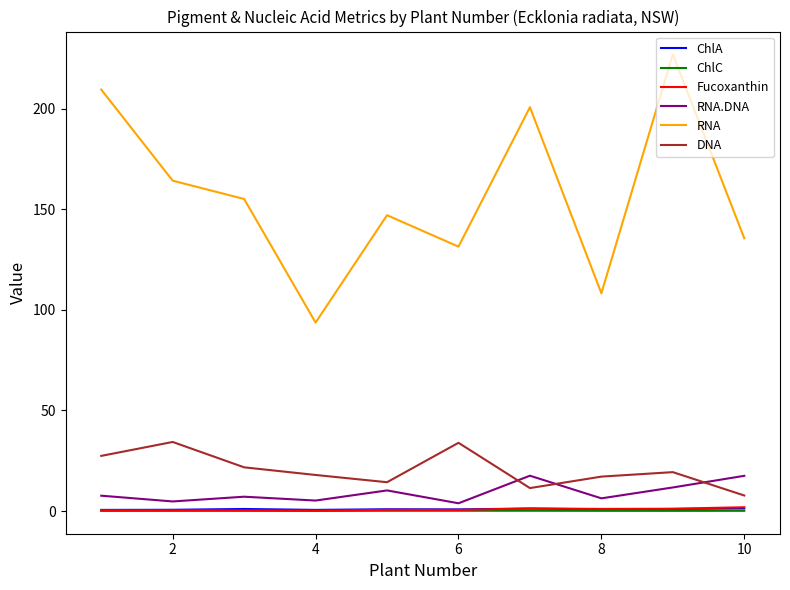

True or false: ChlC and ChlA cross at least once.

False